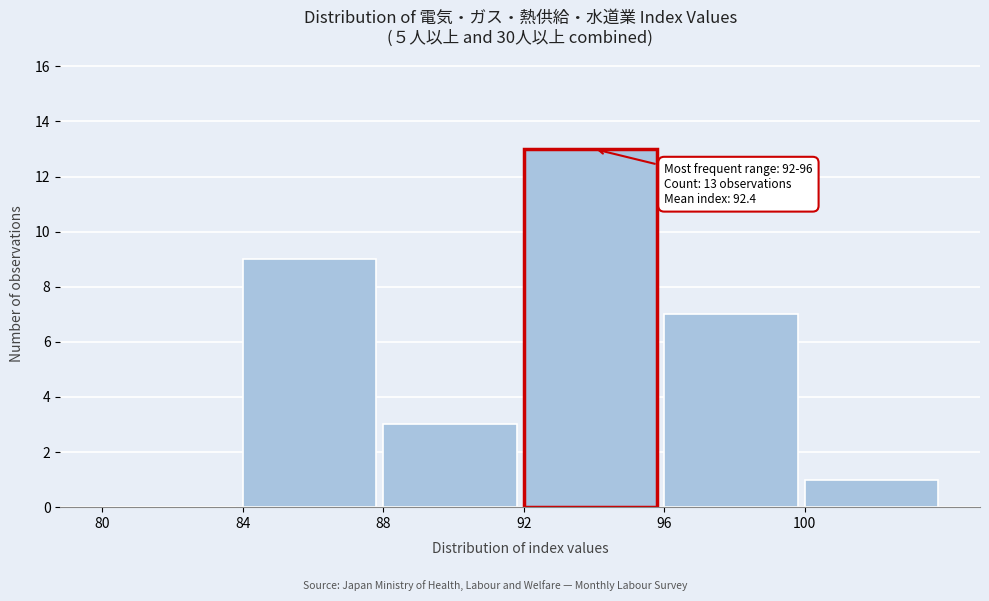

Over which range of the x-axis is the bar tallest?

92 to 96